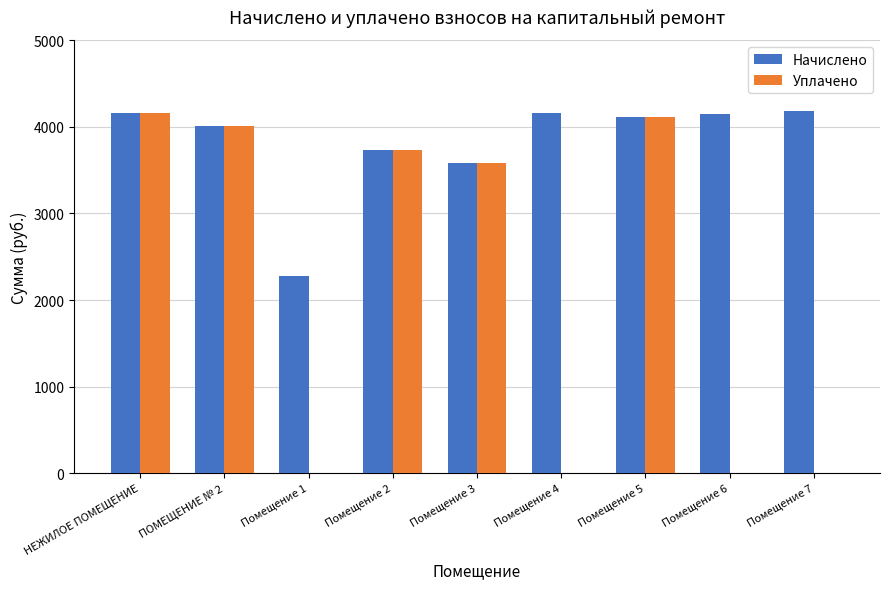

What is the highest value of the Уплачено series?

4162.6